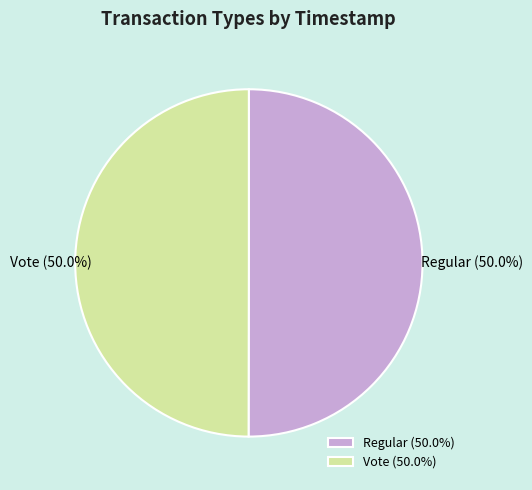

How many slices are in this pie chart?

2